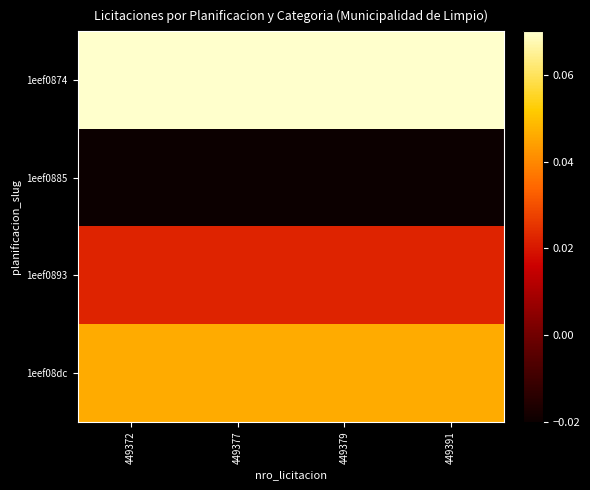

List the series in order of their peak value, lowest first.

1eef0885, 1eef0893, 1eef08dc, 1eef0874